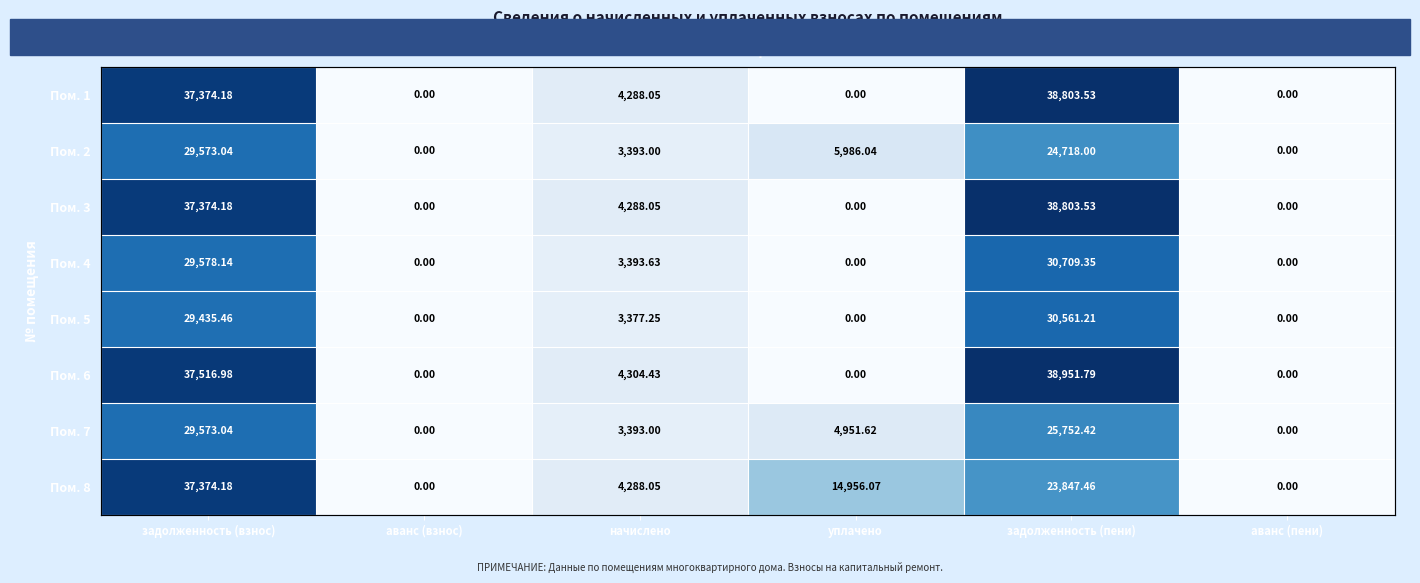

How many data points does each series have?

6